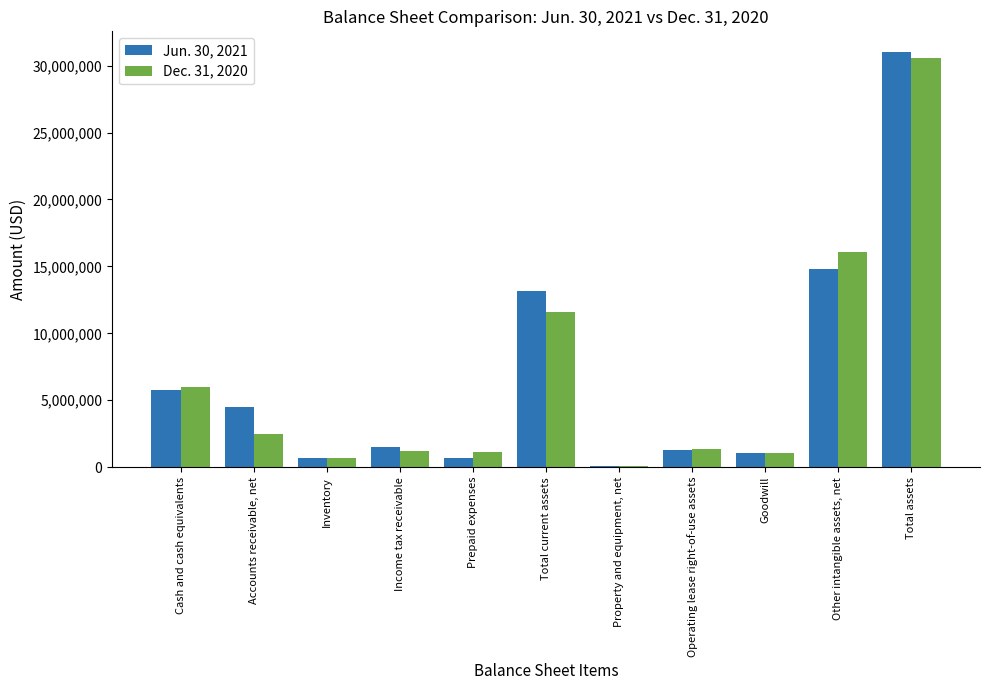

What is the total value across all series at Income tax receivable?

2728614